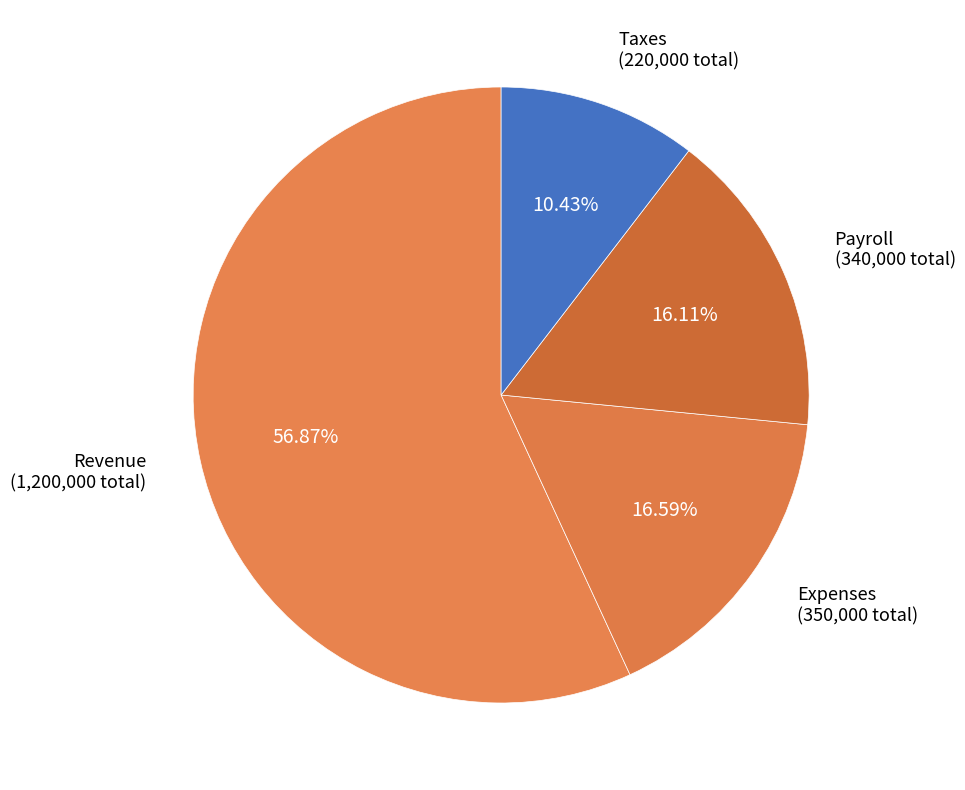

Combined, do Payroll and Taxes account for over 50%?

No